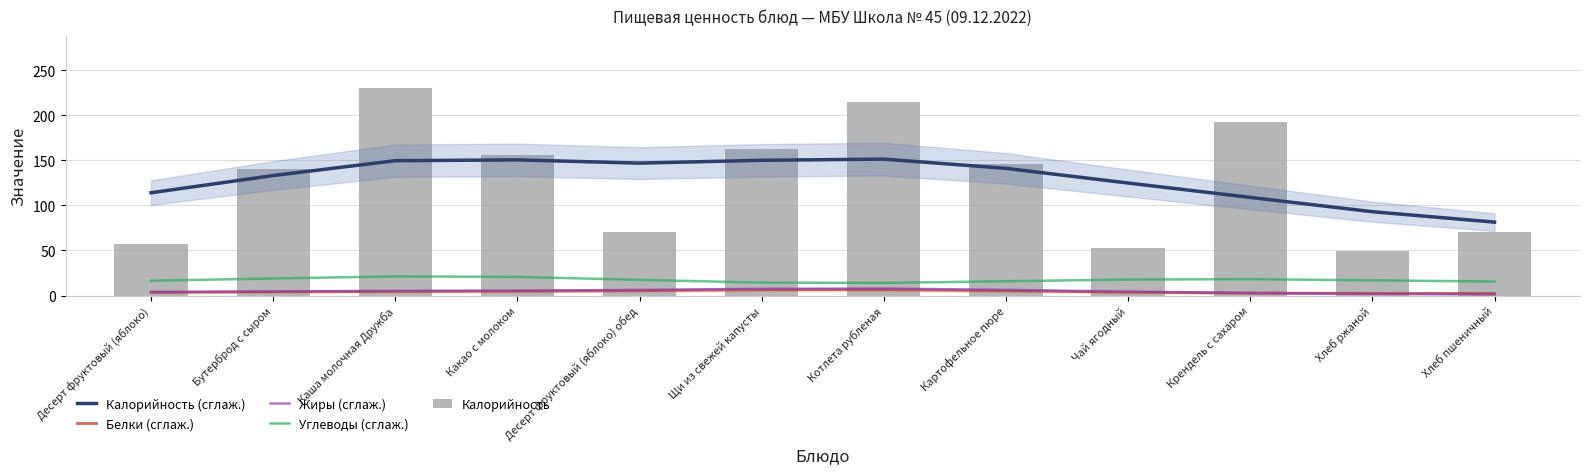

Reading left to right, extract all data points from this chart.

Калорийность (сглаж.): 114.1	133.3	149.7	150.6	147.1	150.2	151.5	141.2	124.9	109.0	93.1	81.5
Белки (сглаж.): 3.5	4.1	4.6	4.8	5.4	6.5	6.6	5.3	3.6	2.7	2.4	2.3
Жиры (сглаж.): 3.8	4.6	5.2	5.4	6.2	7.4	7.7	6.3	4.4	2.9	1.8	1.1
Углеводы (сглаж.): 16.4	18.9	21.3	20.7	17.4	14.4	14.0	15.8	17.8	18.1	16.9	15.5
Калорийность: 57.7	140.7	230.7	156.4	71.0	162.8	215.1	146.3	52.8	192.9	49.6	70.3